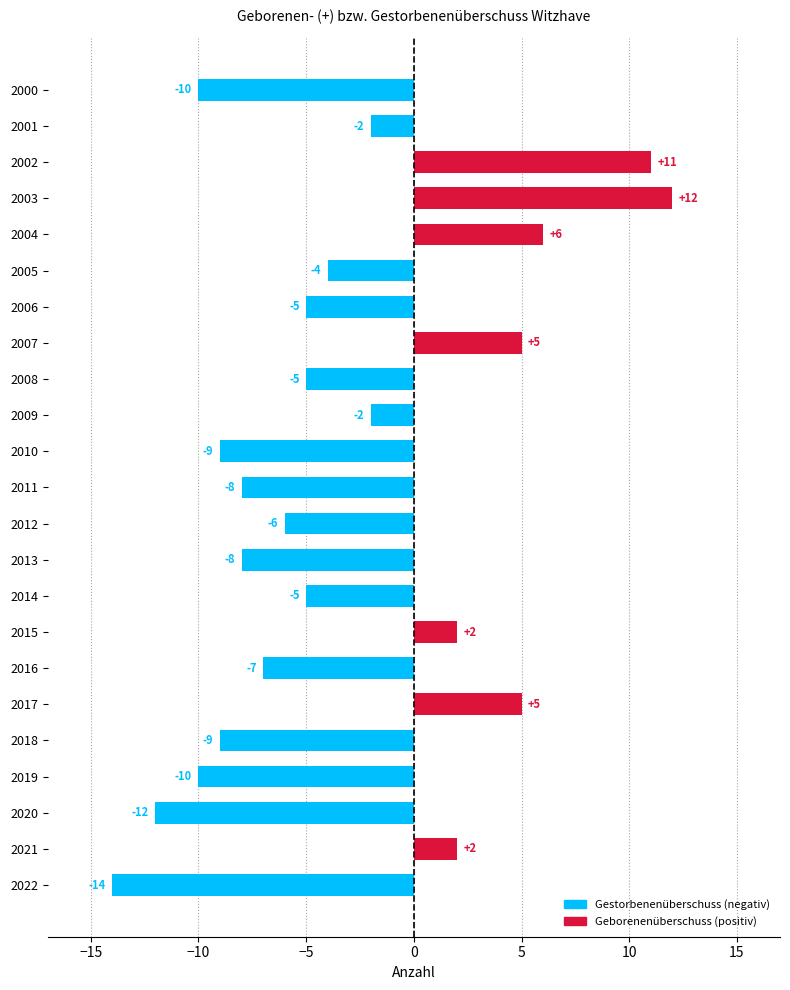

Is it true that the value at 2006 is -3?

False